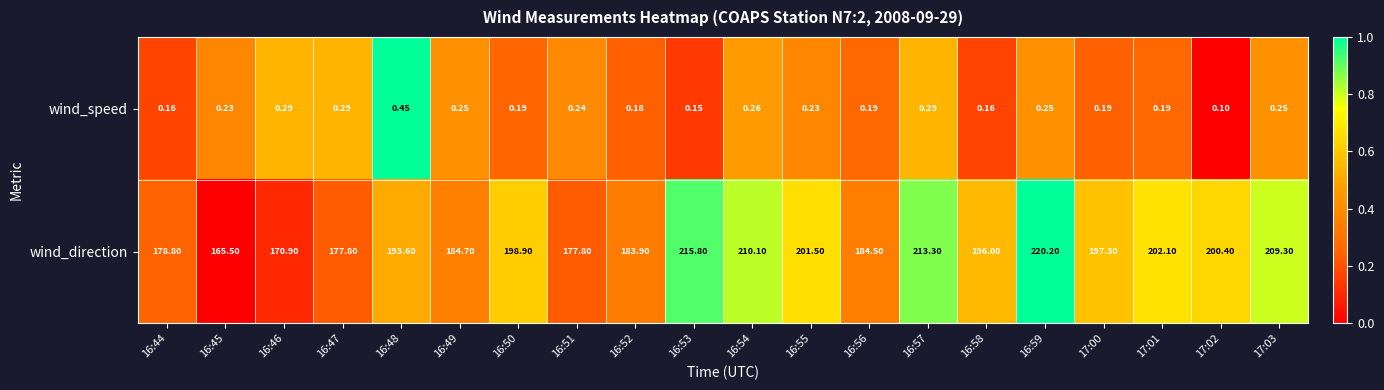

Rank the series by their average value, from lowest to highest.

wind_speed, wind_direction